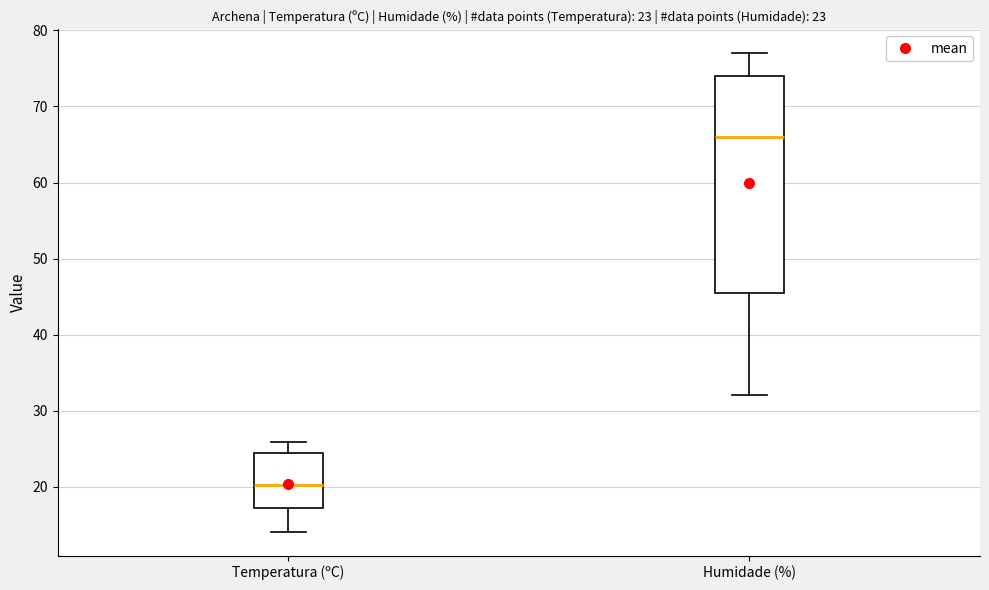

Comparing the boxes themselves (not the whiskers), which one is the tallest?

Humidade (%)